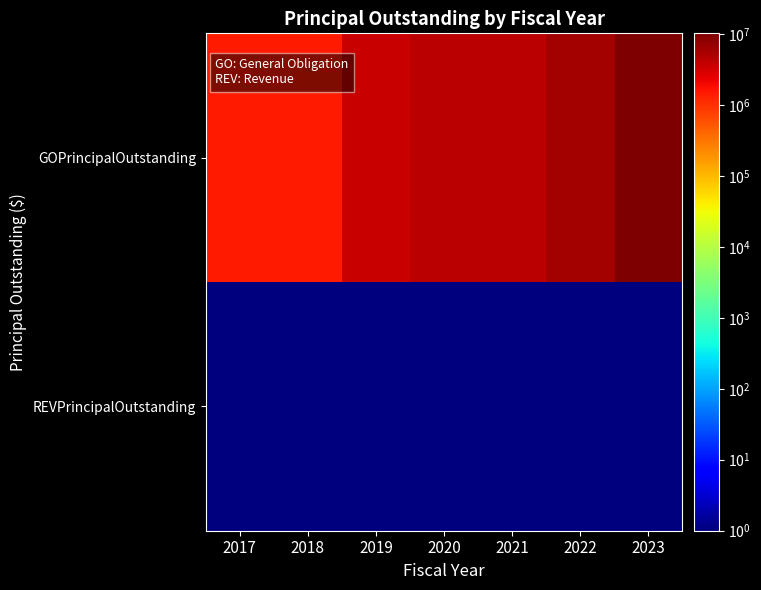

At which category is the sum across all series the highest?

2023